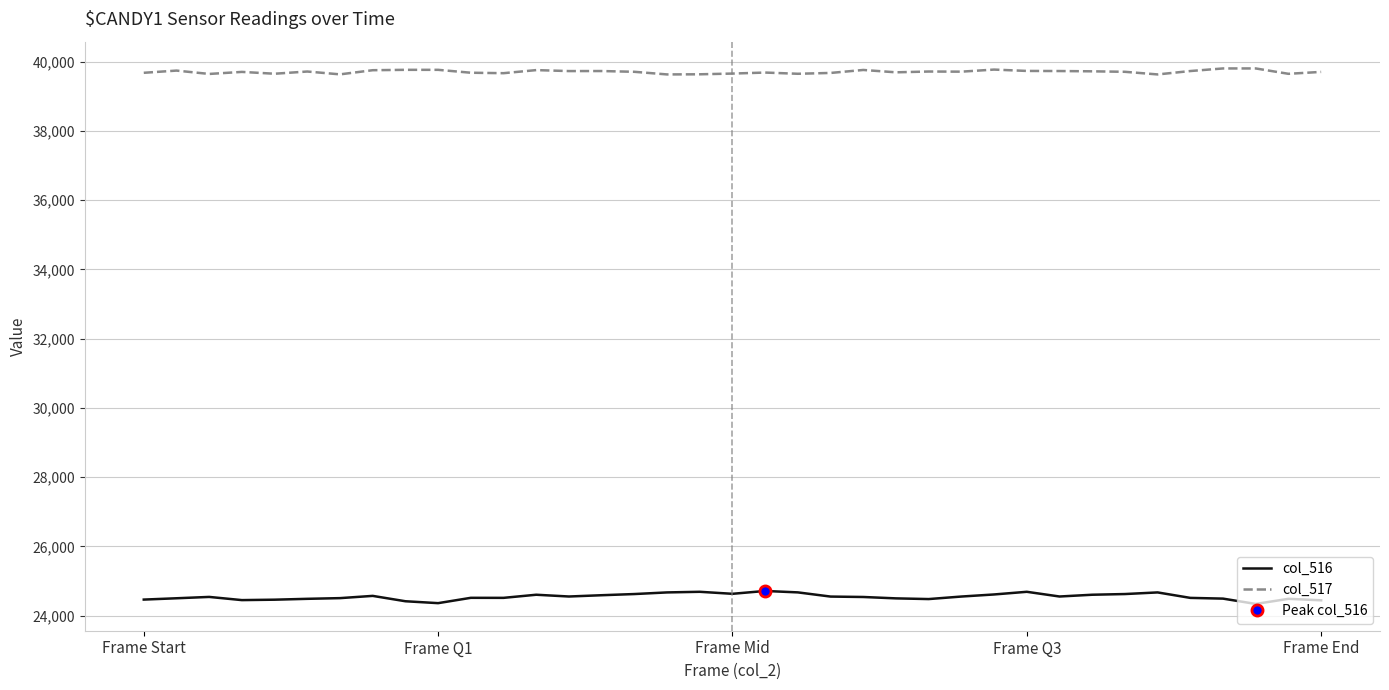

What is the maximum value for col_517?

39806